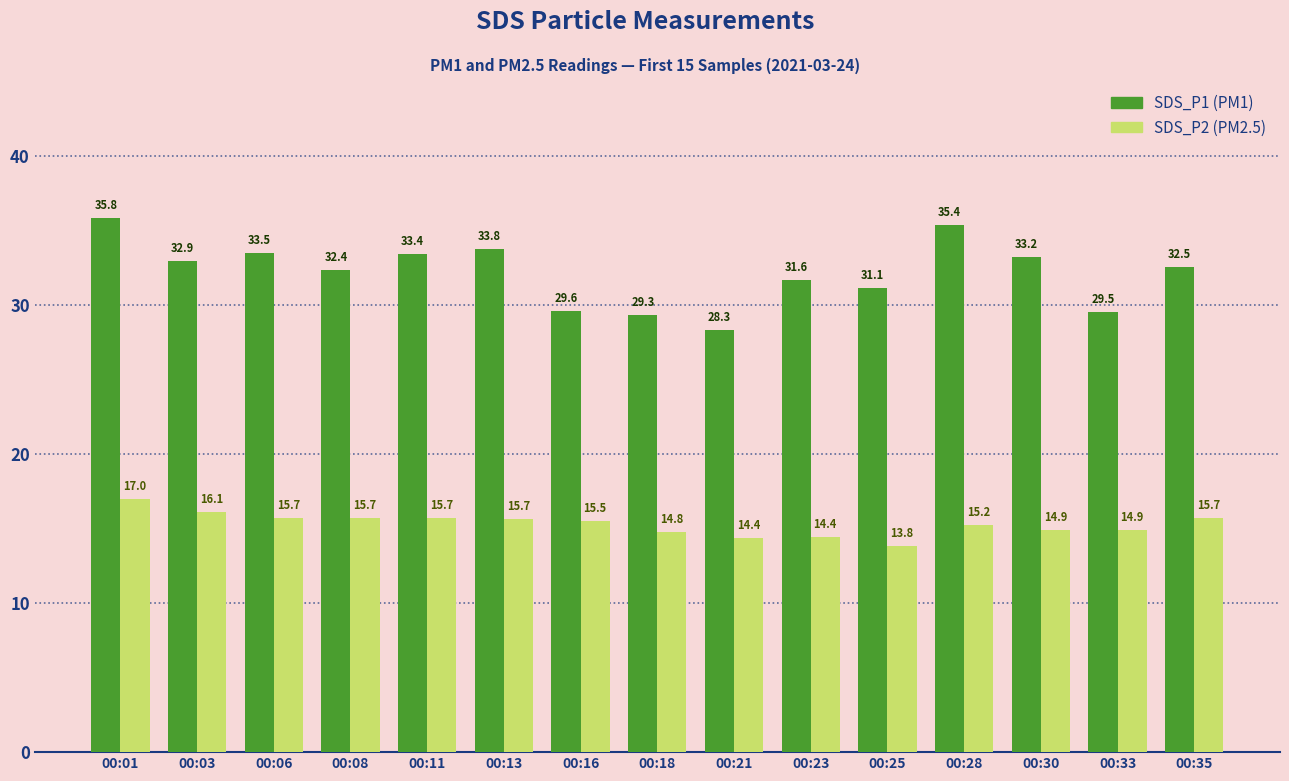

What is the spread (max minus min) of values at 00:11?

17.7